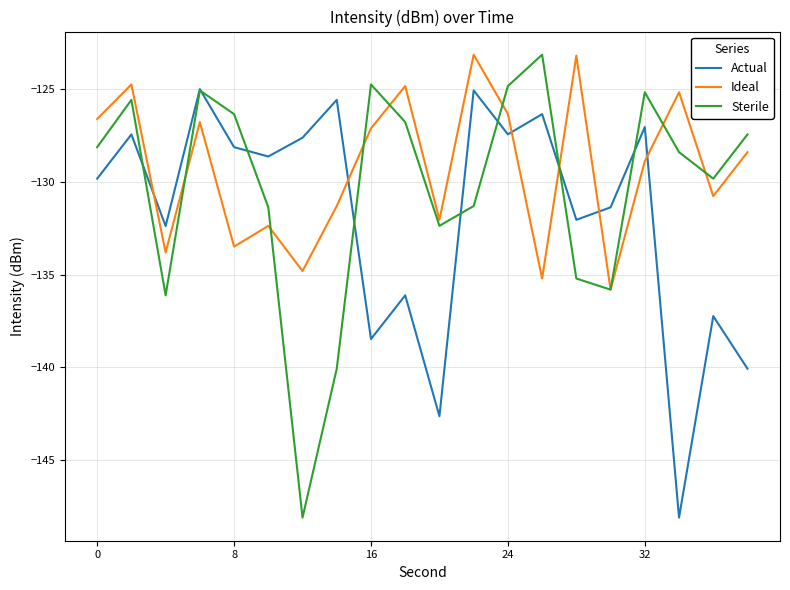

Does the chart have visible grid lines?

Yes